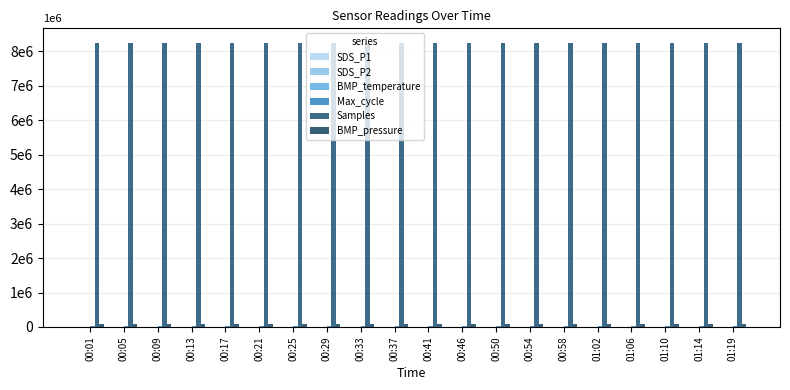

Are the bars grouped side by side (vs. stacked)?

Yes